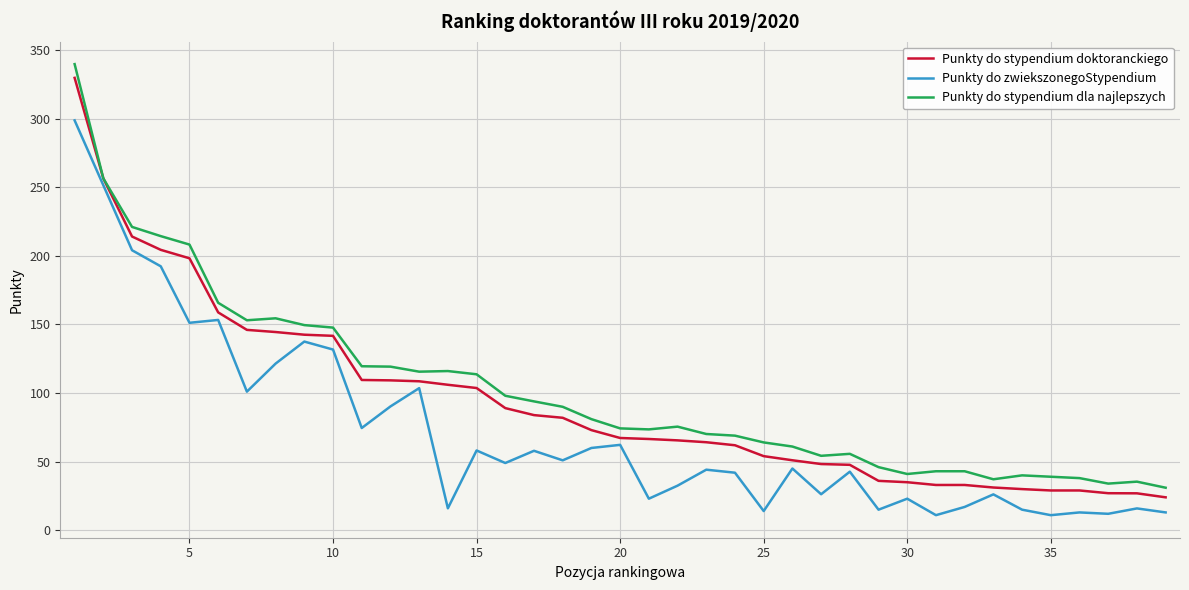

True or false: Punkty do zwiekszonegoStypendium and Punkty do stypendium doktoranckiego intersect in this chart.

False